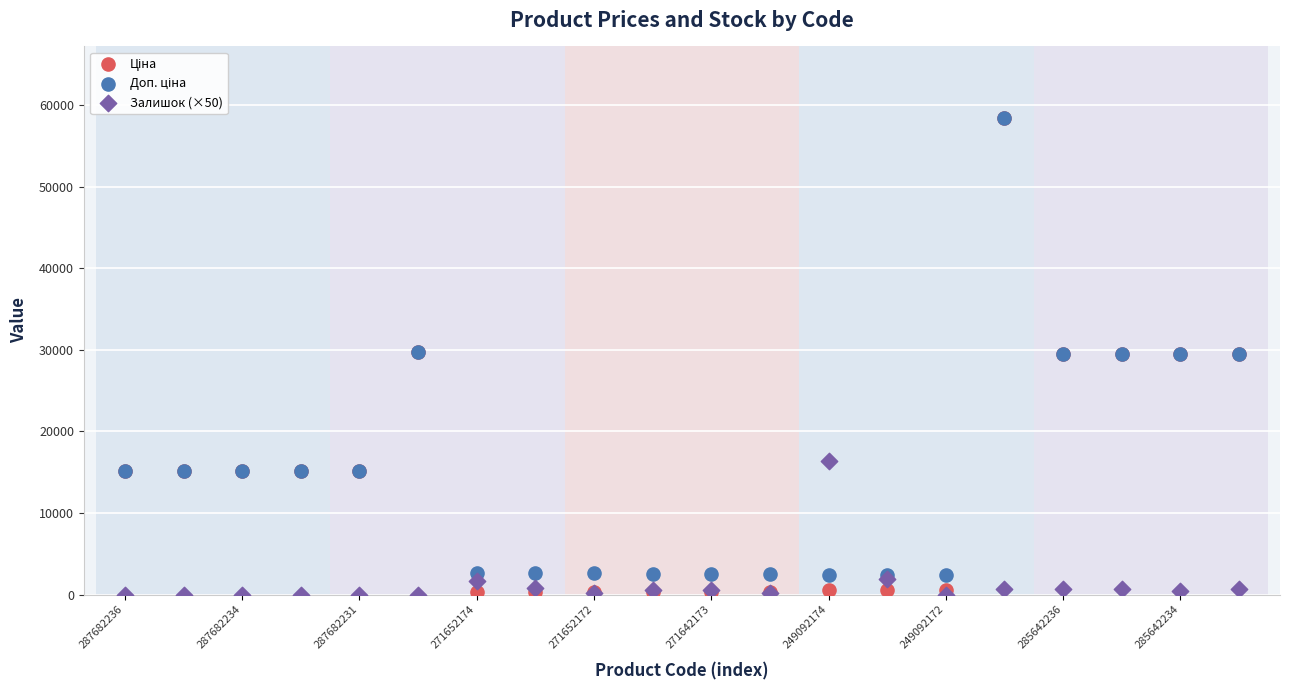

Which series contains the lowest Y value?

Залишок (×50)